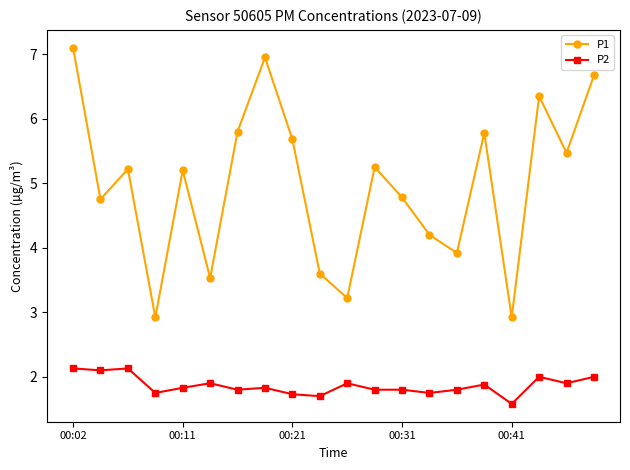

What is the sum of all P1 values?

99.3